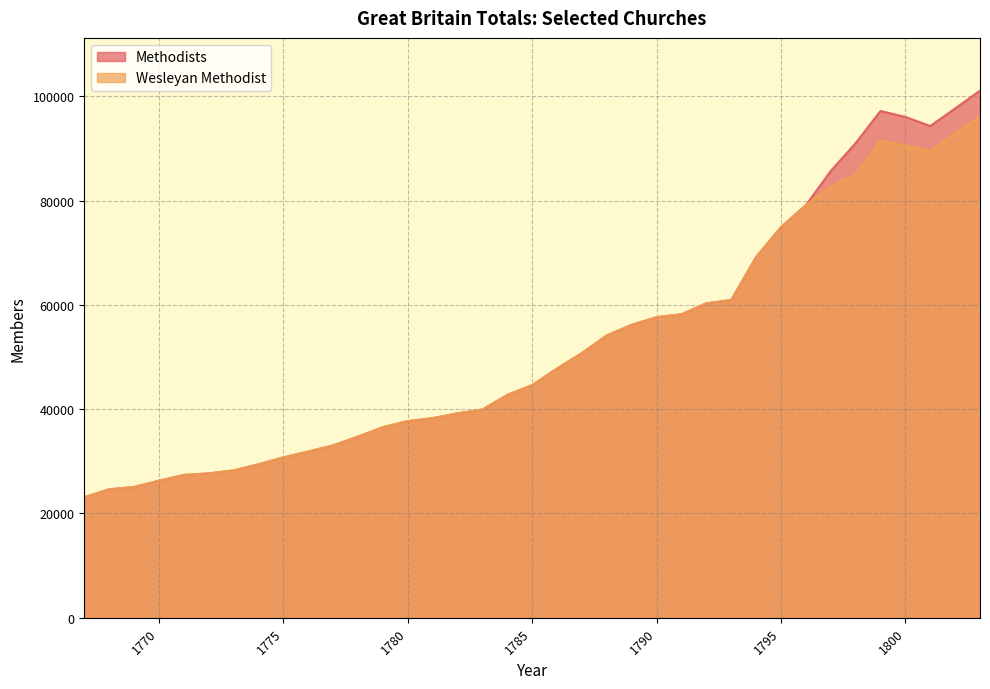

What is the difference between the Wesleyan Methodist values at 1777 and 1768?

8422